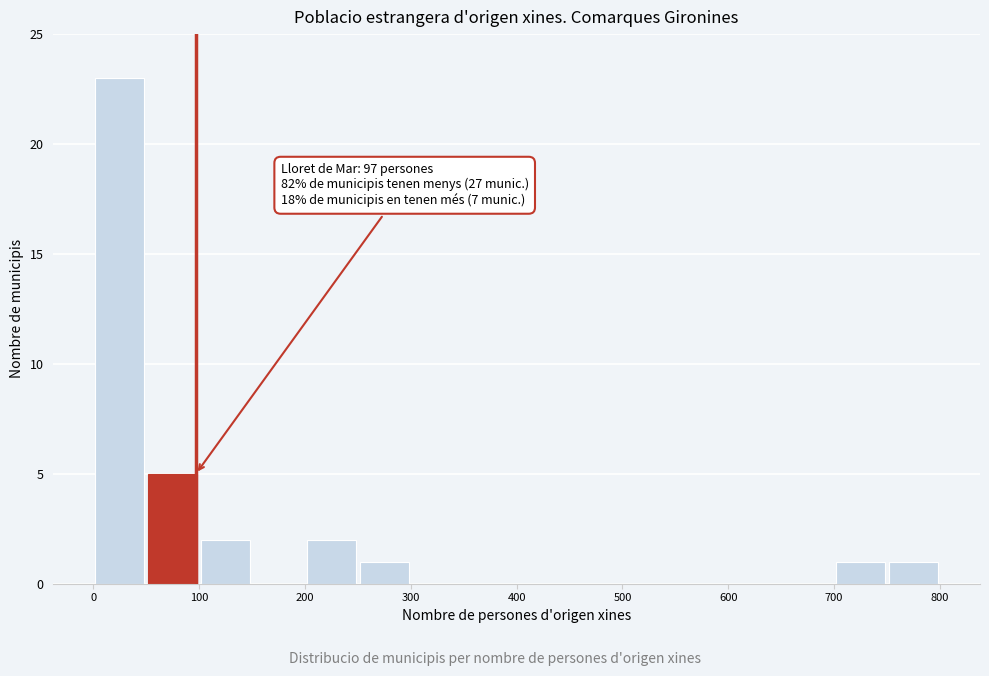

Which range on the x-axis has the tallest bar?

0 to 50